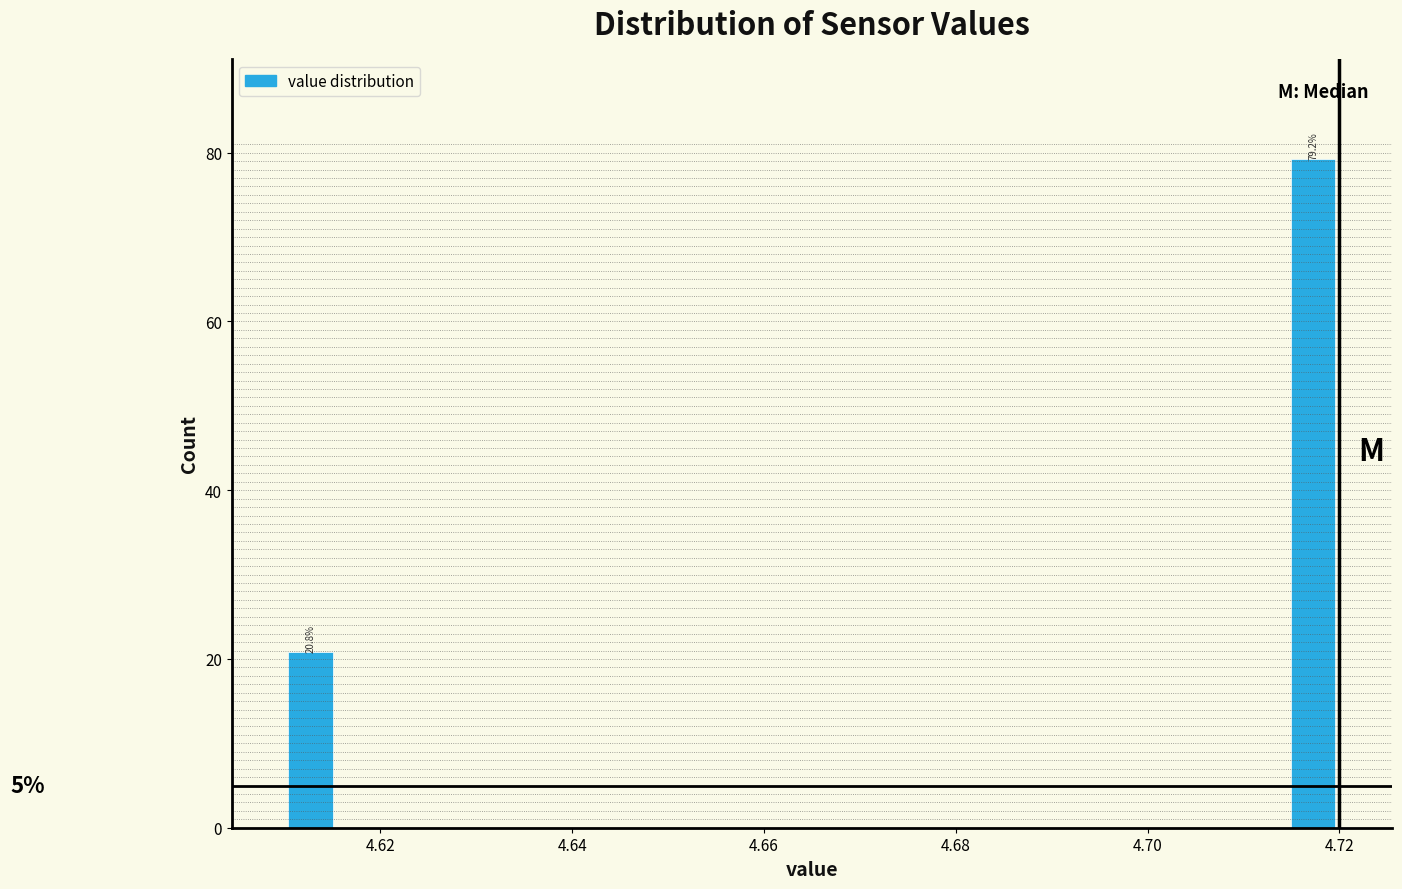

Read against the x-axis, roughly where is the centre of the tallest bar?

4.718